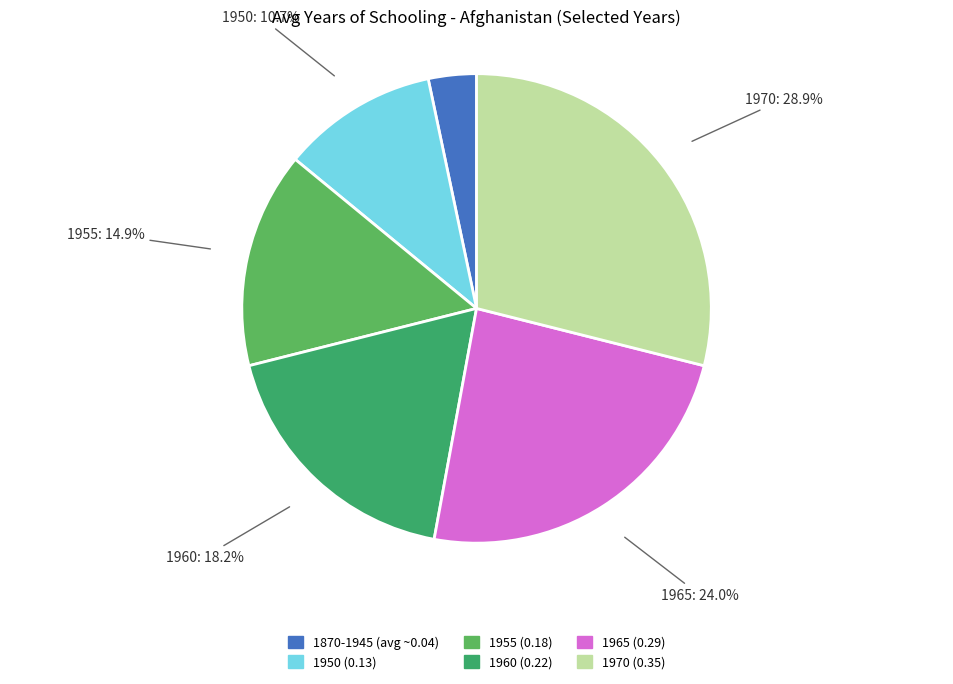

Is there any slice that represents more than half of the pie?

No